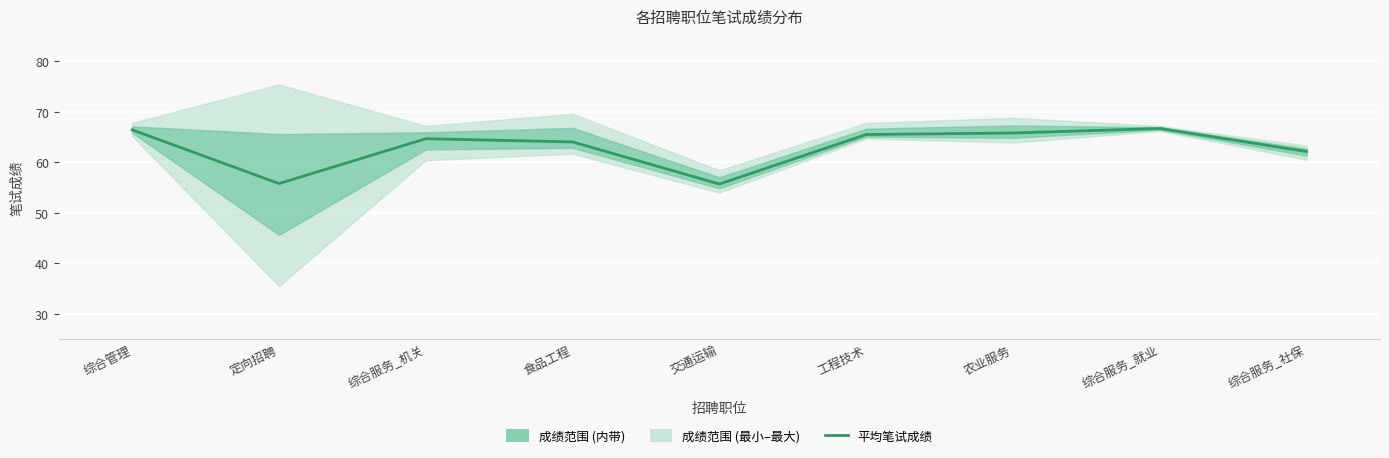

Does the chart display data point markers on the line(s)?

No